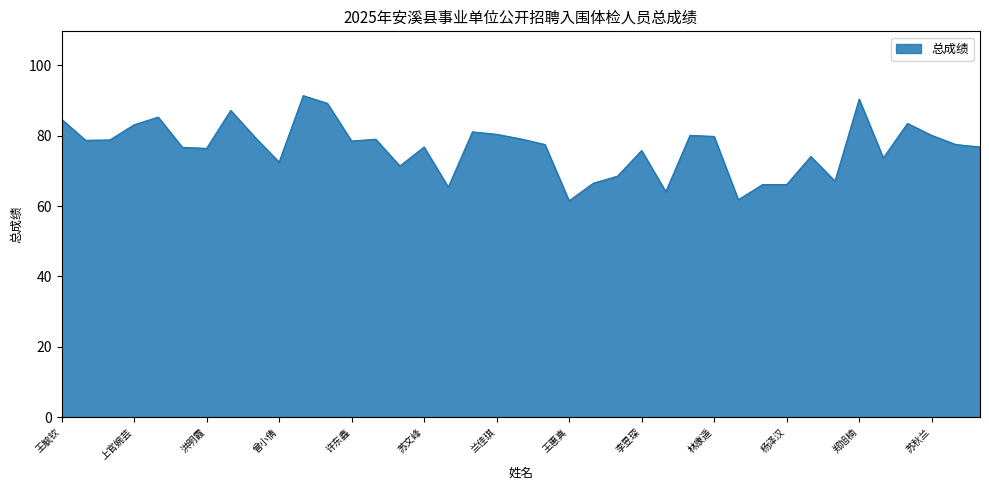

What is the minimum value shown in the chart?

61.5